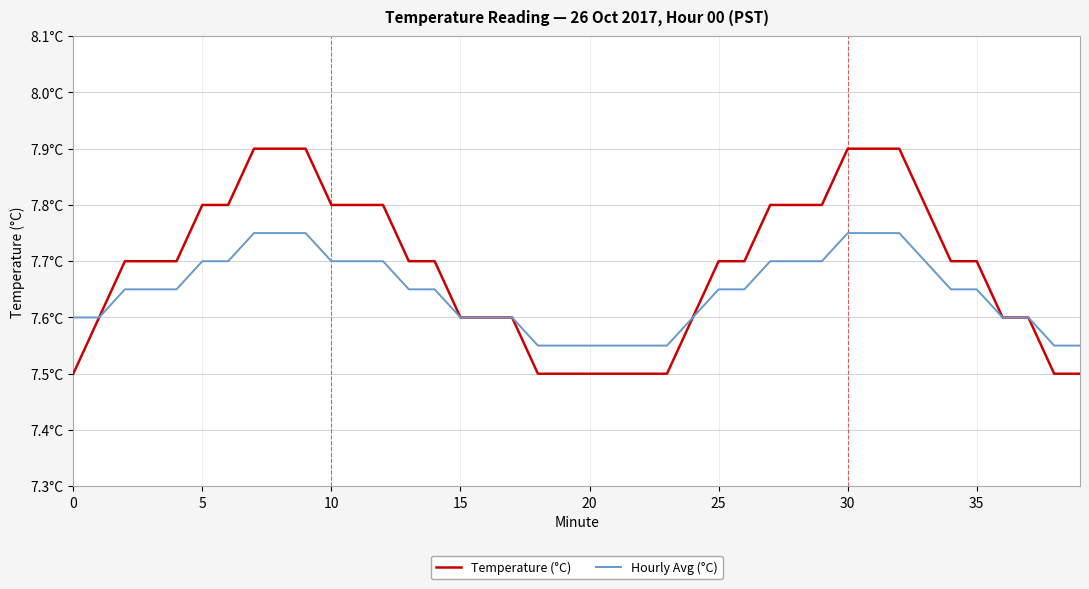

True or false: Hourly Avg (°C) and Temperature (°C) cross at least once.

False